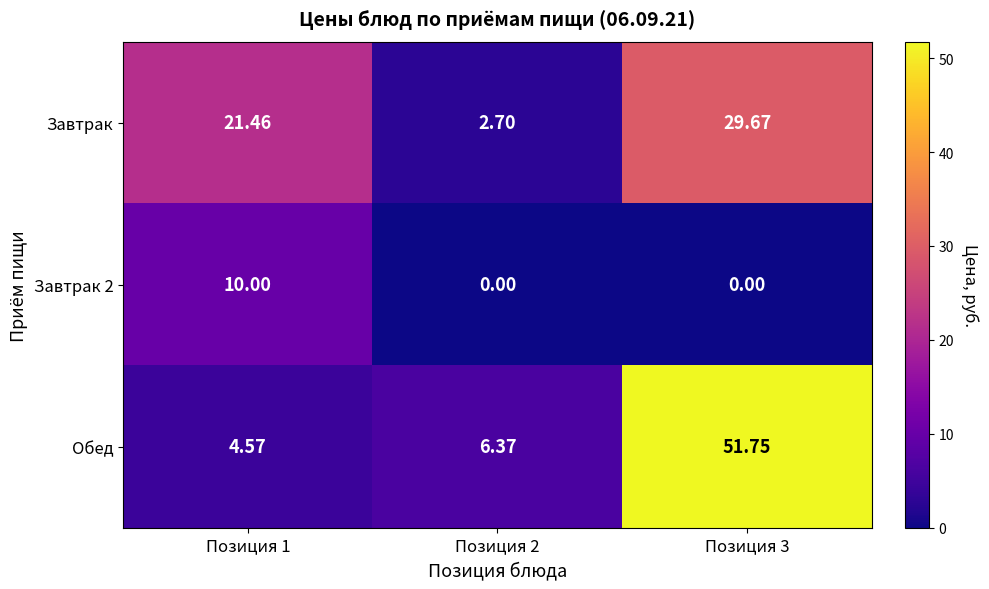

Which series has the largest total across all categories?

Обед